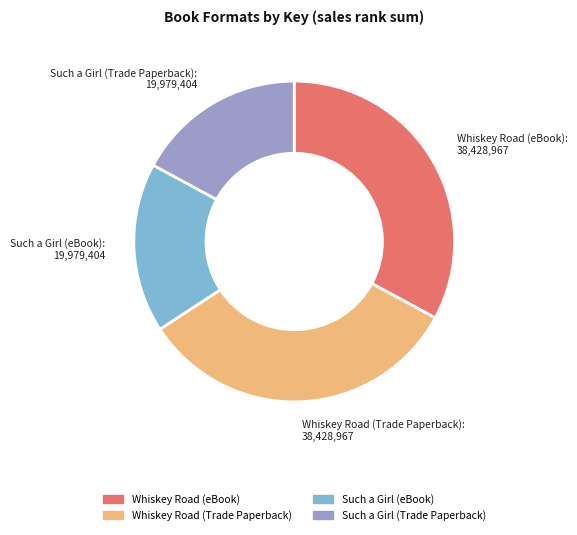

Is it true that Whiskey Road (eBook) is 18% of the pie?

False